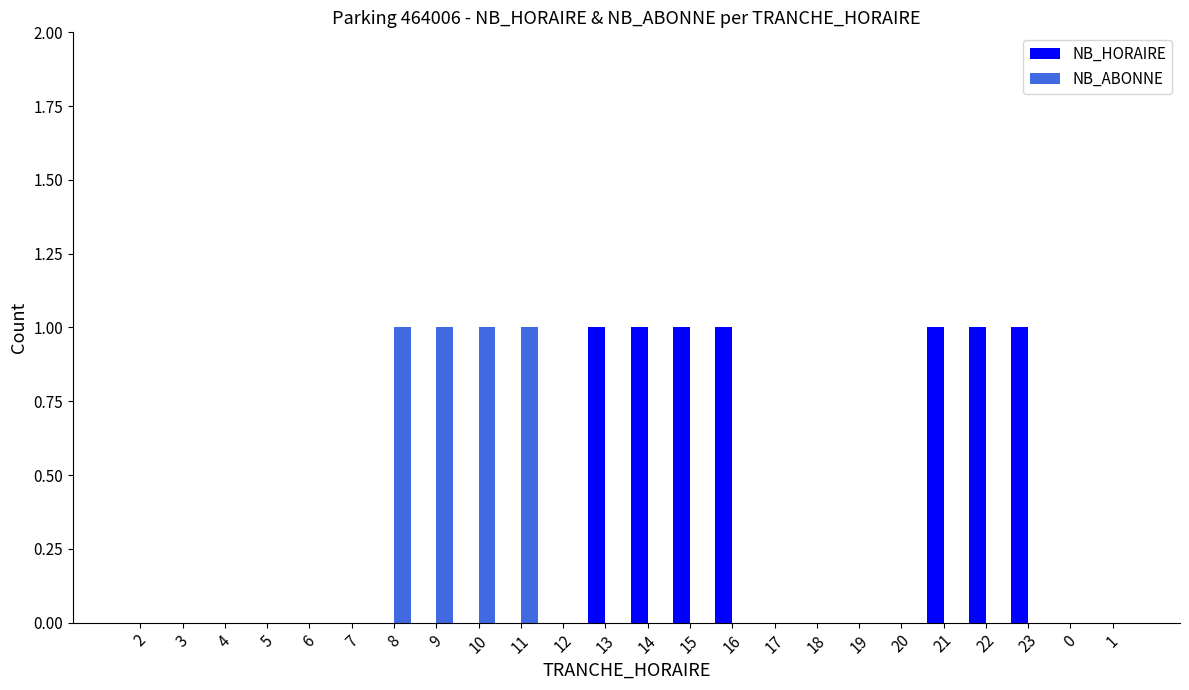

Which series has the largest total across all categories?

NB_HORAIRE